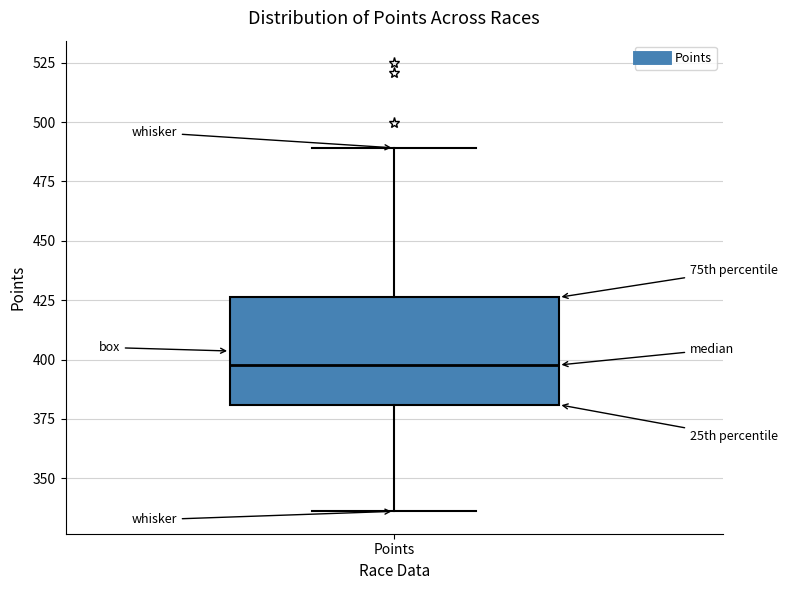

Transcribe this box plot: give where the median line is, the range the box spans, and where the two whiskers end, as read against the y-axis. The values are not printed on the chart, so give them approximately, as read against the axis.

median 400, box 380 to 425, whiskers 335 to 490